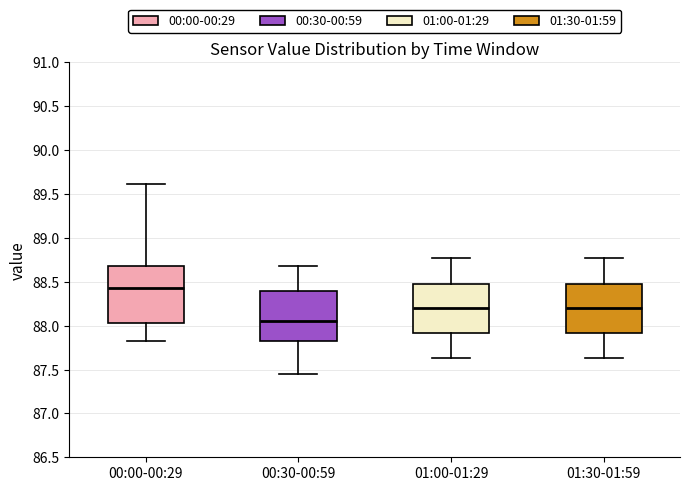

Reading left to right, transcribe this box plot: for each box, give where its median line is, the range the box spans, and where its two whiskers end, as read against the y-axis. The values are not printed on the chart, so give them approximately, as read against the axis.

00:00-00:29: median 88.45, box 88.05 to 88.70, whiskers 87.80 to 89.60
00:30-00:59: median 88.05, box 87.80 to 88.40, whiskers 87.45 to 88.70
01:00-01:29: median 88.20, box 87.90 to 88.50, whiskers 87.65 to 88.75
01:30-01:59: median 88.20, box 87.90 to 88.50, whiskers 87.65 to 88.75